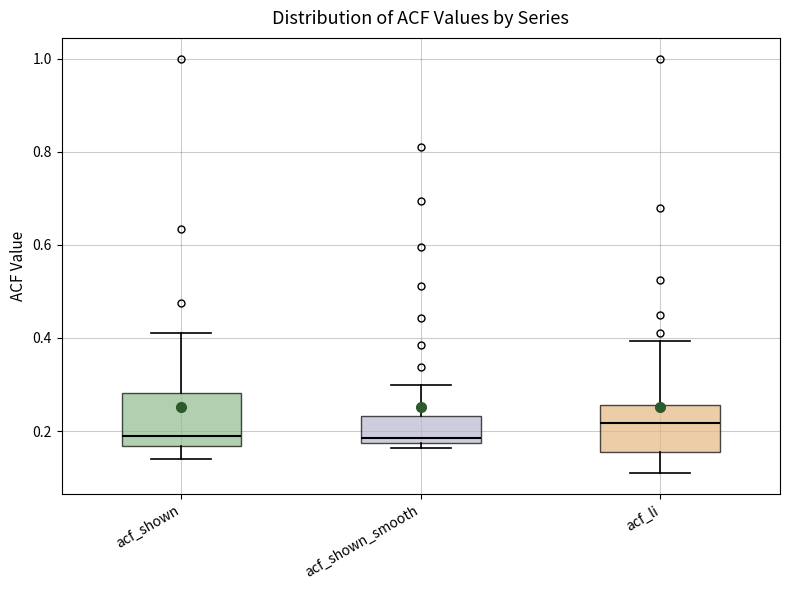

Reading left to right, transcribe this box plot: for each box, give where its median line is, the range the box spans, and where its two whiskers end, as read against the y-axis. The values are not printed on the chart, so give them approximately, as read against the axis.

acf_shown: median 0.18, box 0.16 to 0.28, whiskers 0.14 to 0.42
acf_shown_smooth: median 0.18 (just above the box's lower edge), box 0.18 to 0.24, whiskers 0.16 to 0.30
acf_li: median 0.22, box 0.16 to 0.26, whiskers 0.10 to 0.40